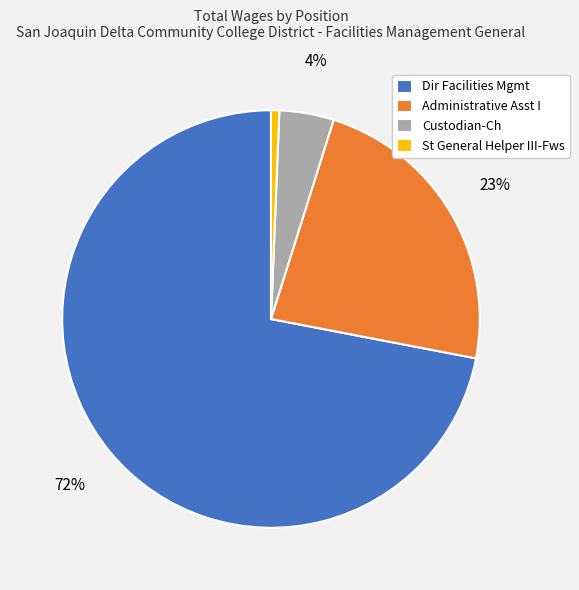

To the nearest percent, what portion does Administrative Asst I represent?

23%